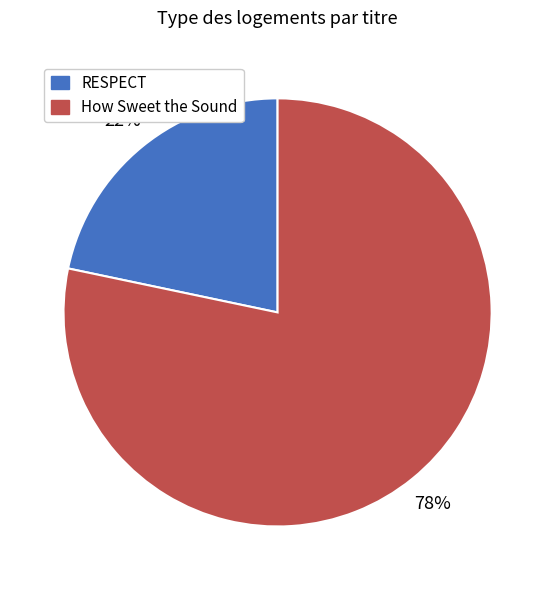

Combined, do RESPECT and How Sweet the Sound account for over 50%?

Yes